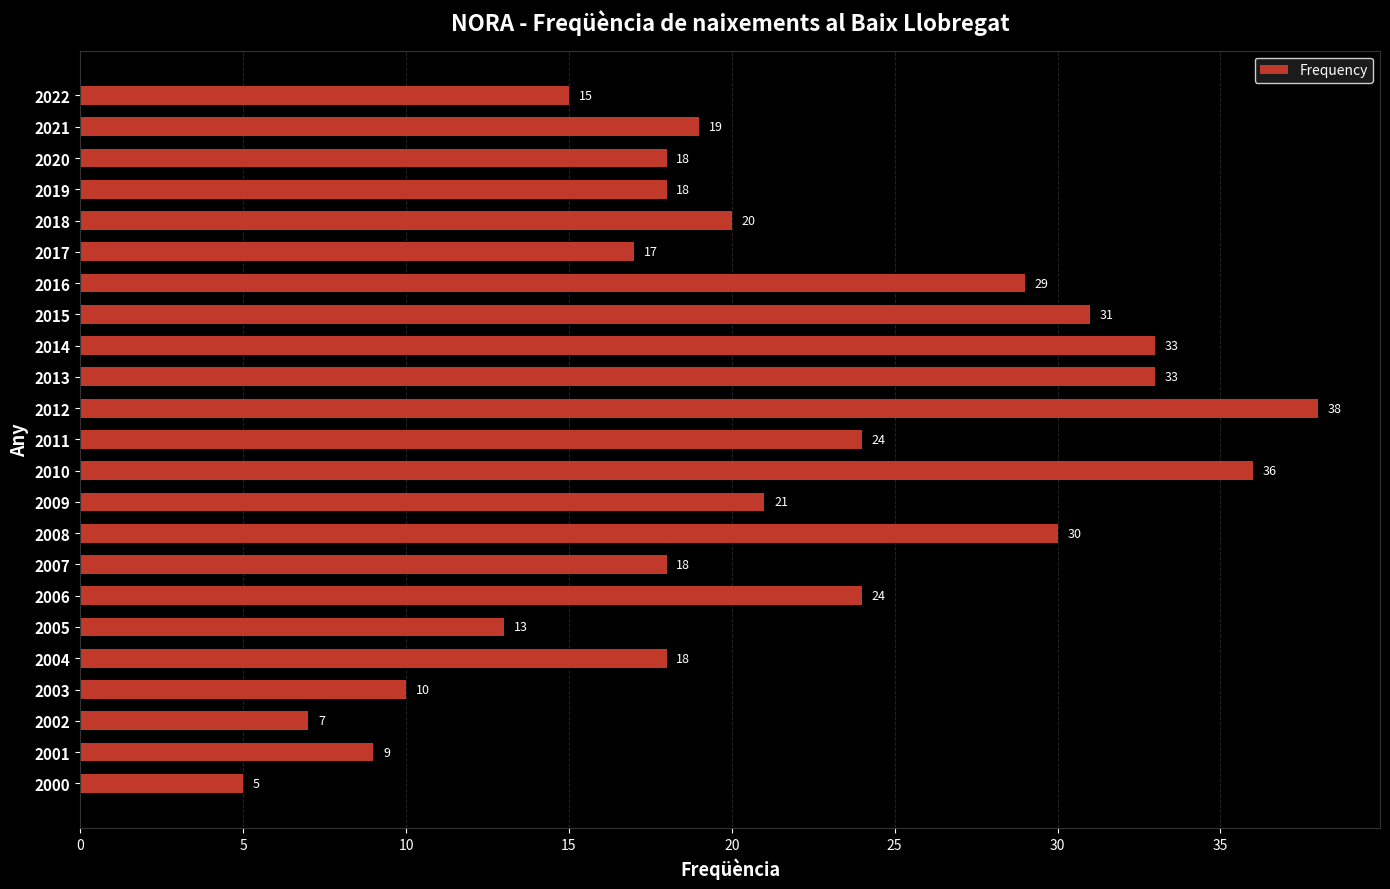

How many data points are less than 19?

11